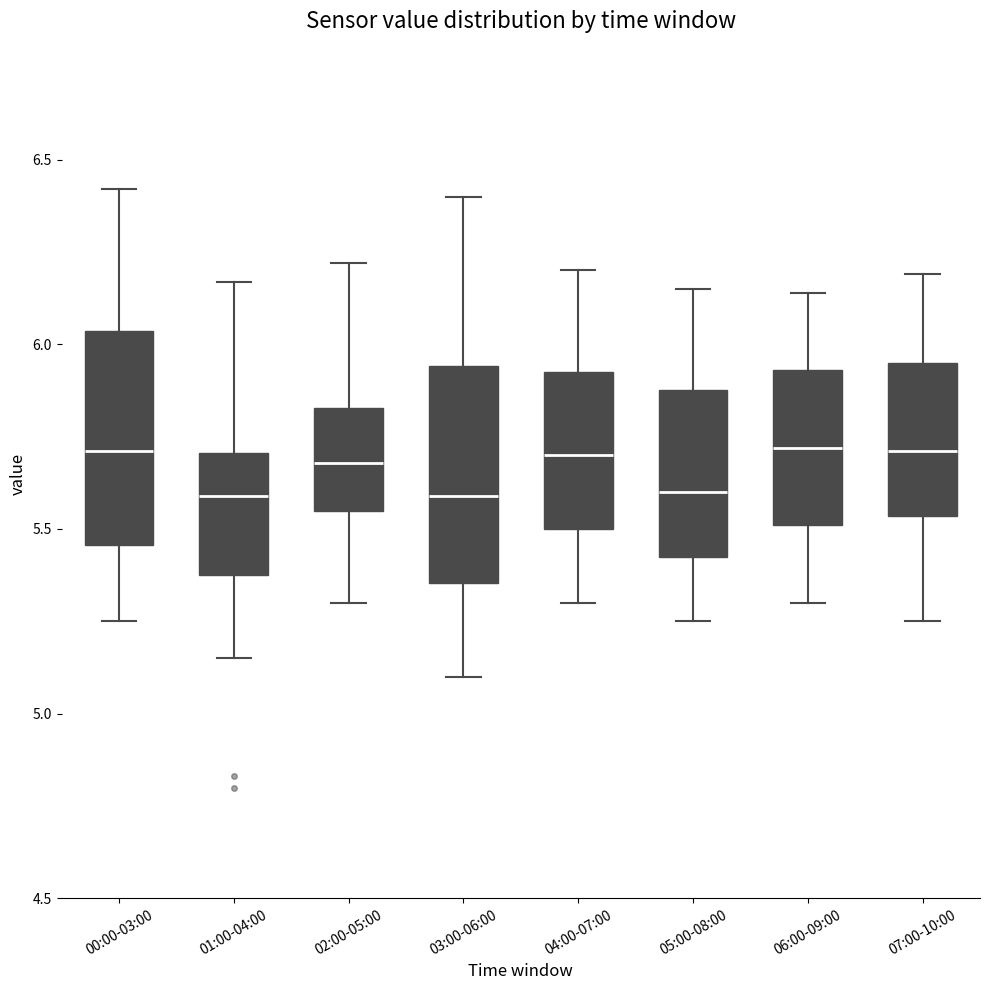

Reading left to right, transcribe this box plot: for each box, give where its median line is, the range the box spans, and where its two whiskers end, as read against the y-axis. The values are not printed on the chart, so give them approximately, as read against the axis.

00:00-03:00: median 5.70, box 5.45 to 6.05, whiskers 5.25 to 6.40
01:00-04:00: median 5.60, box 5.40 to 5.70, whiskers 5.15 to 6.15
02:00-05:00: median 5.70, box 5.55 to 5.85, whiskers 5.30 to 6.20
03:00-06:00: median 5.60, box 5.35 to 5.95, whiskers 5.10 to 6.40
04:00-07:00: median 5.70, box 5.50 to 5.95, whiskers 5.30 to 6.20
05:00-08:00: median 5.60, box 5.45 to 5.90, whiskers 5.25 to 6.15
06:00-09:00: median 5.70, box 5.50 to 5.95, whiskers 5.30 to 6.15
07:00-10:00: median 5.70, box 5.55 to 5.95, whiskers 5.25 to 6.20